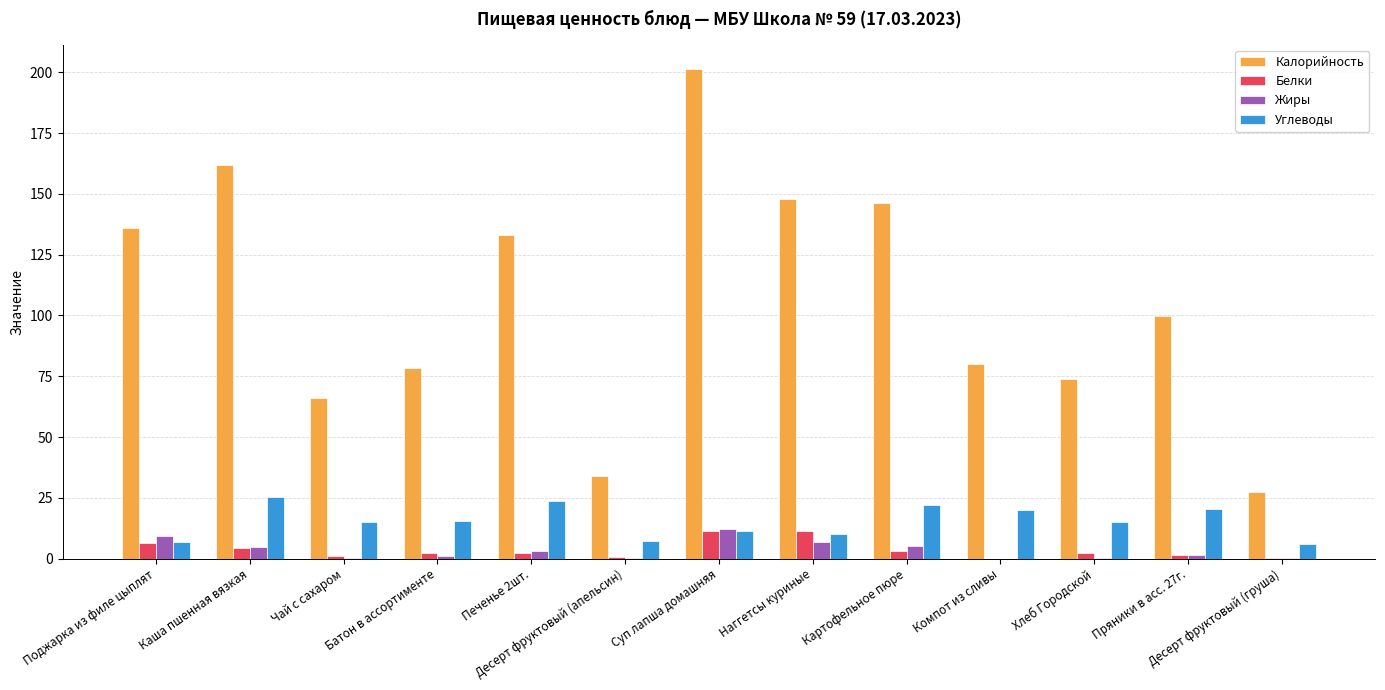

The value of Калорийность at Каша пшенная вязкая is 76.8. True or false?

False